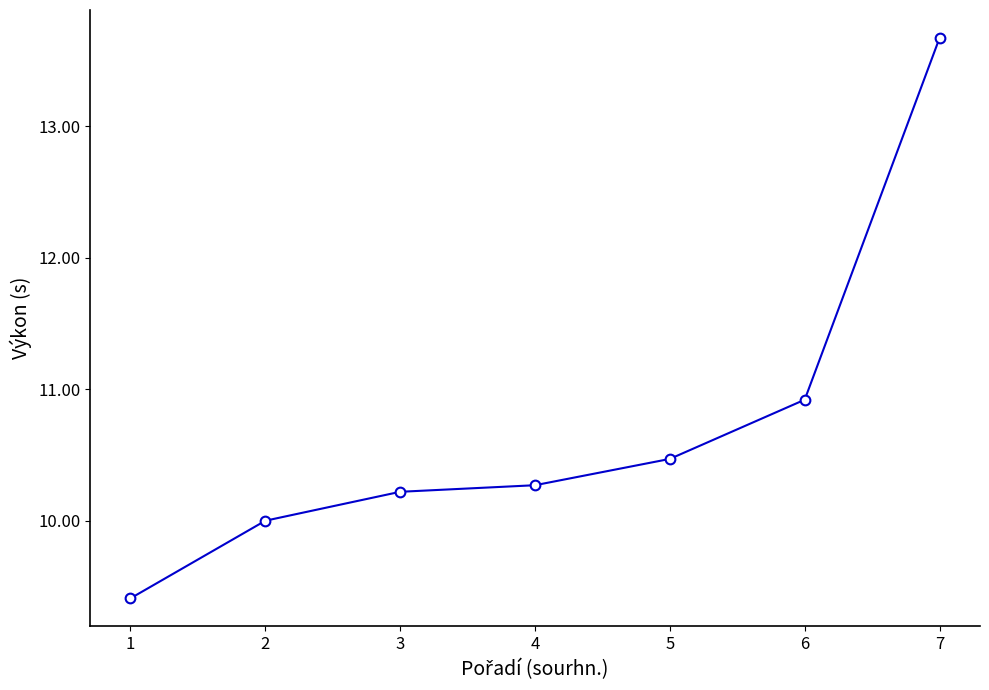

Rank the categories by value from highest to lowest.

7, 6, 5, 4, 3, 2, 1